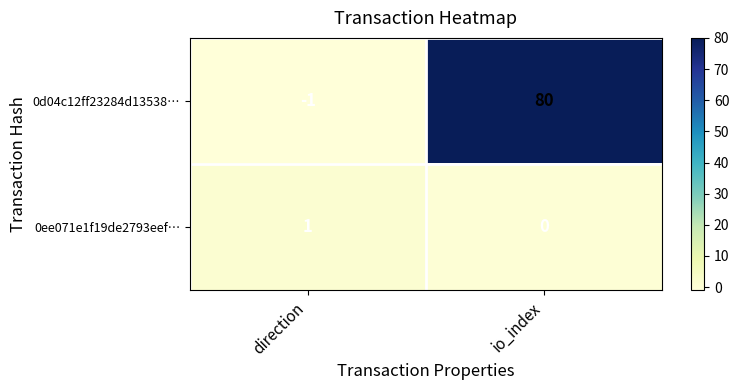

Rank the series by their maximum value, from lowest to highest.

0ee071e1f19de2793eef…, 0d04c12ff23284d13538…